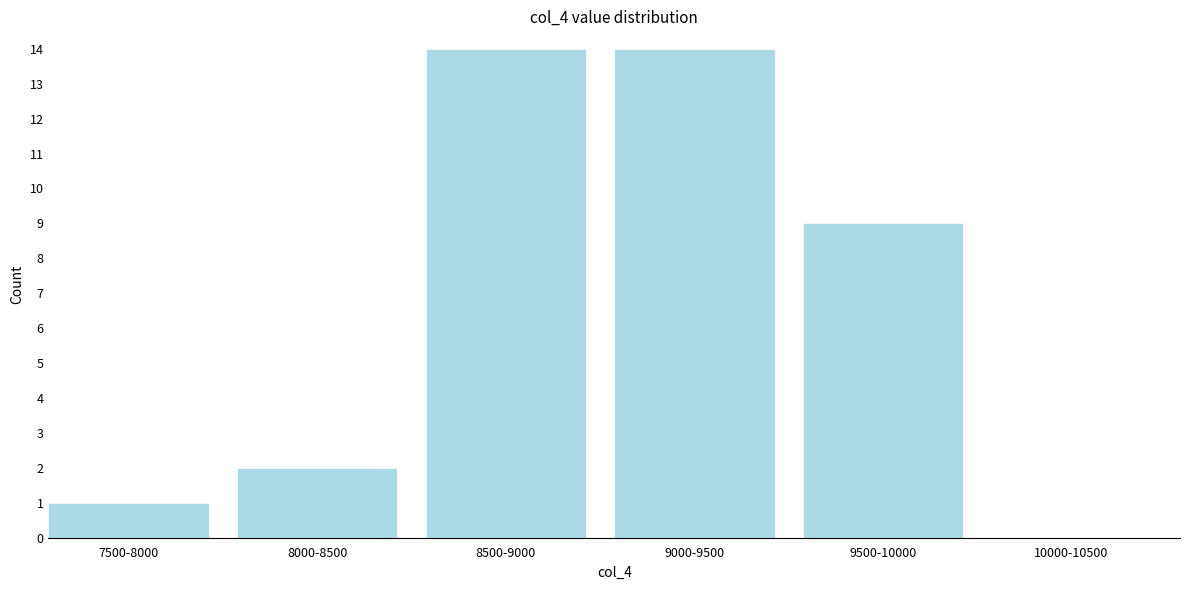

Reading left to right, transcribe all the data shown in this chart.

7500-8000=1	8000-8500=2	8500-9000=14	9000-9500=14	9500-10000=9	10000-10500=0